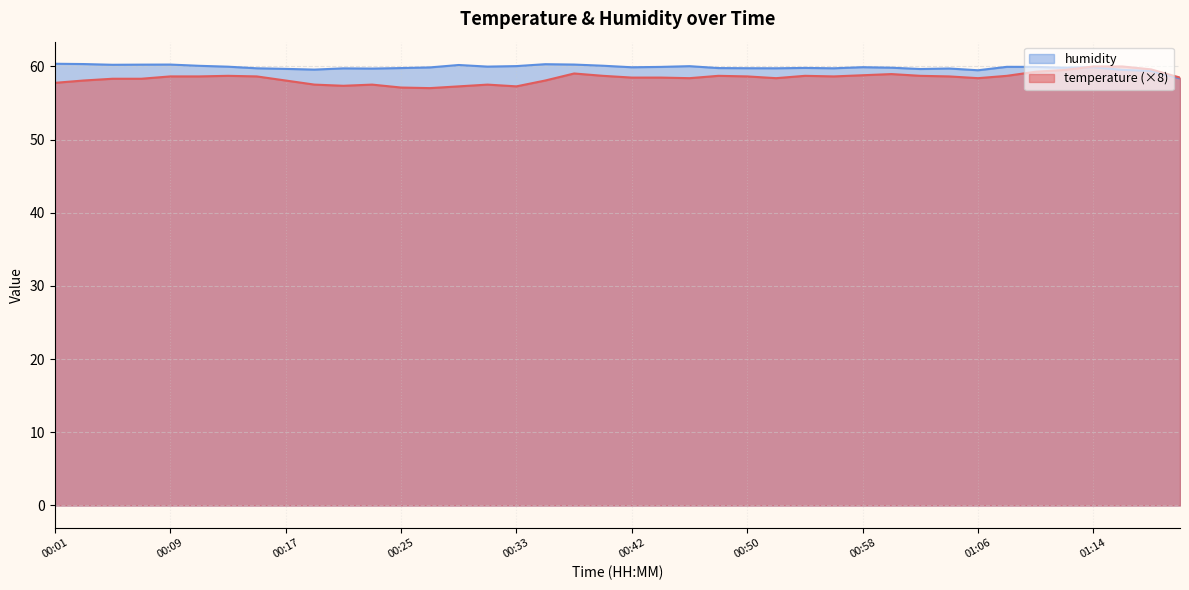

Rank the series by their maximum value, from highest to lowest.

humidity, temperature